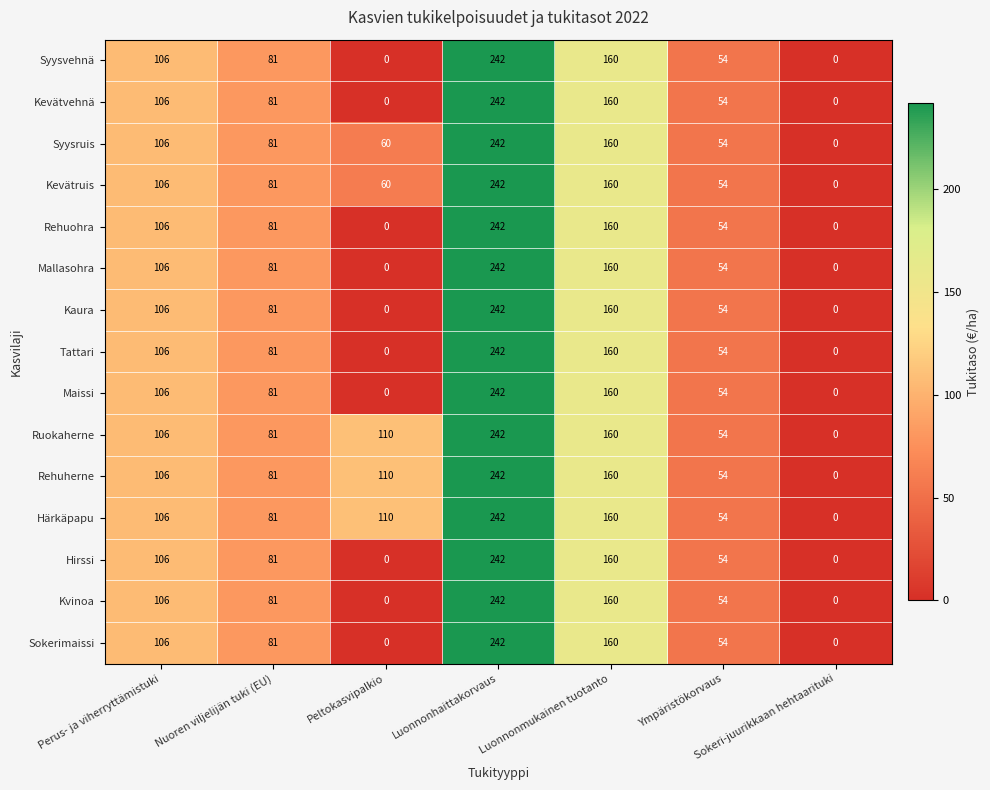

Rank the categories by Kevätruis value from lowest to highest.

Sokeri-juurikkaan hehtaarituki, Ympäristökorvaus, Peltokasvipalkio, Nuoren viljelijän tuki (EU), Perus- ja viherryttämistuki, Luonnonmukainen tuotanto, Luonnonhaittakorvaus